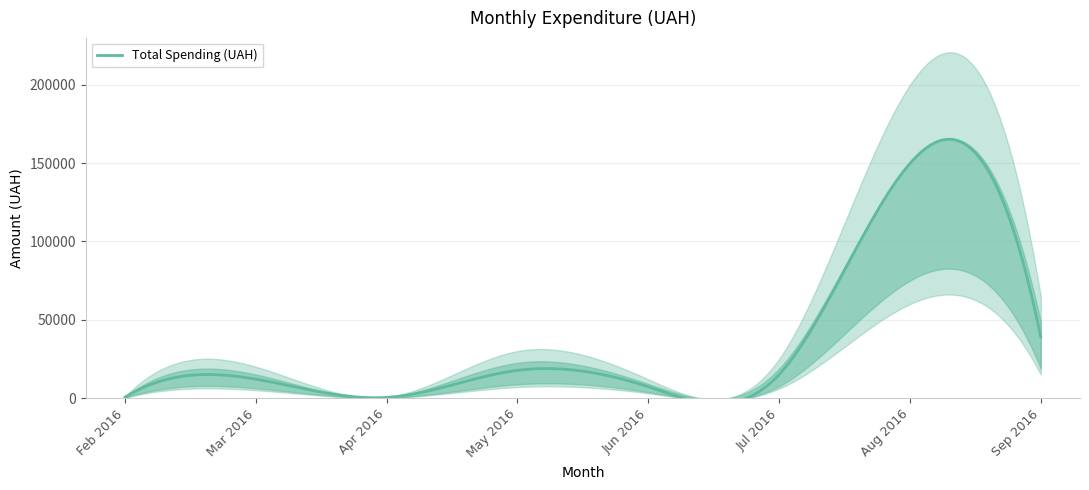

How many series are shown in this chart?

1